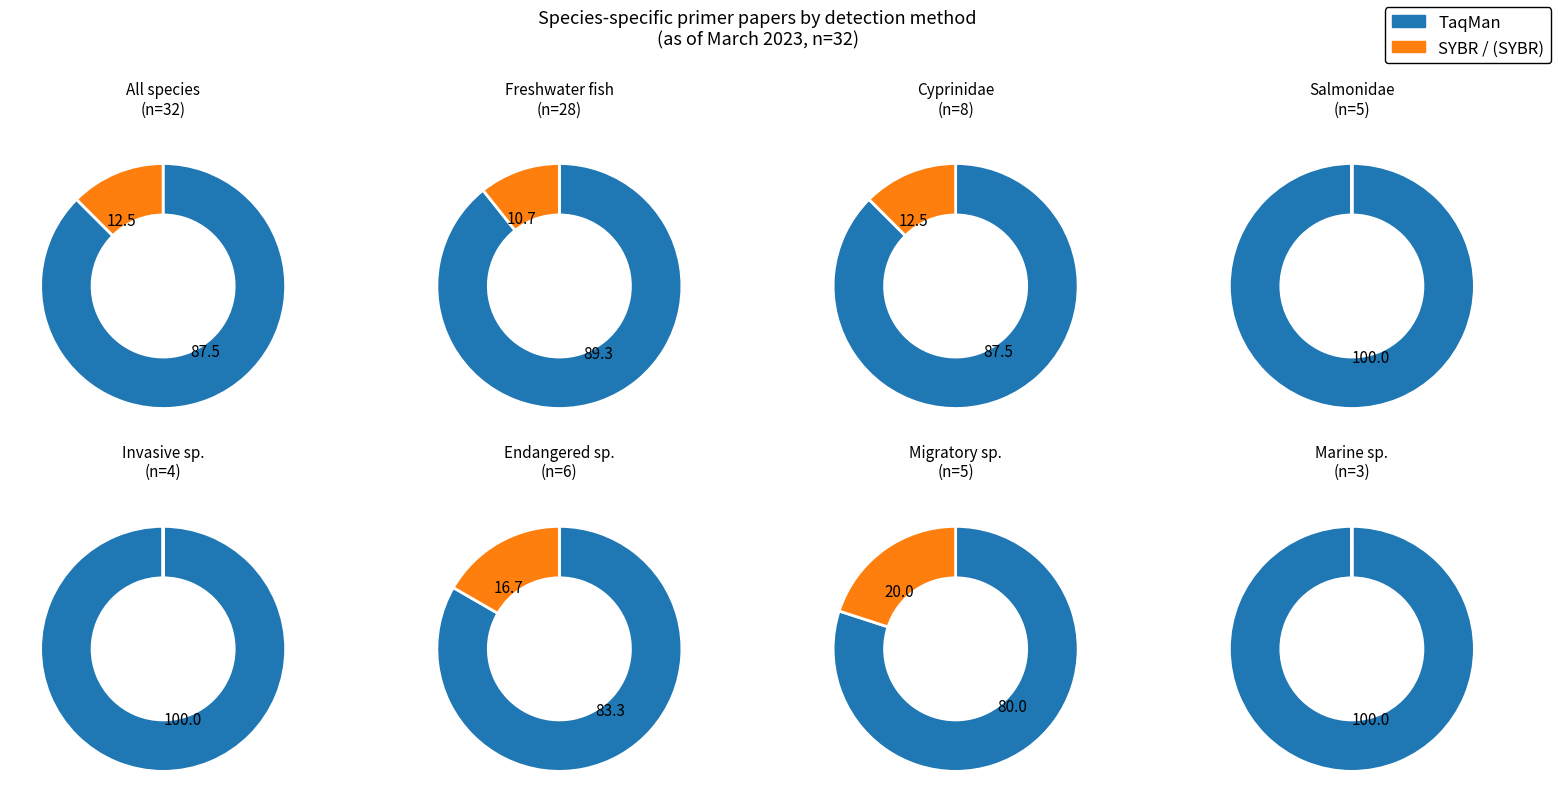

True or false: TaqMan accounts for 99% of the total.

False